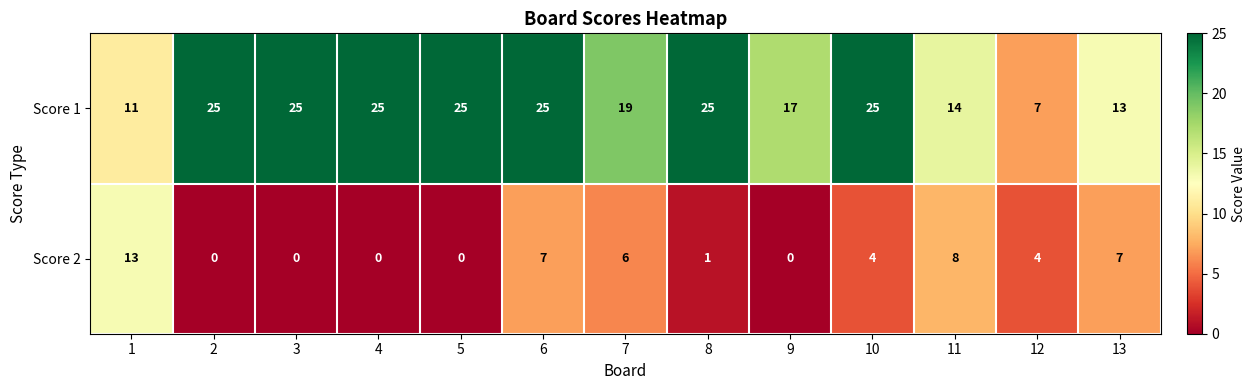

At which label is Score 2 closest to 6?

7